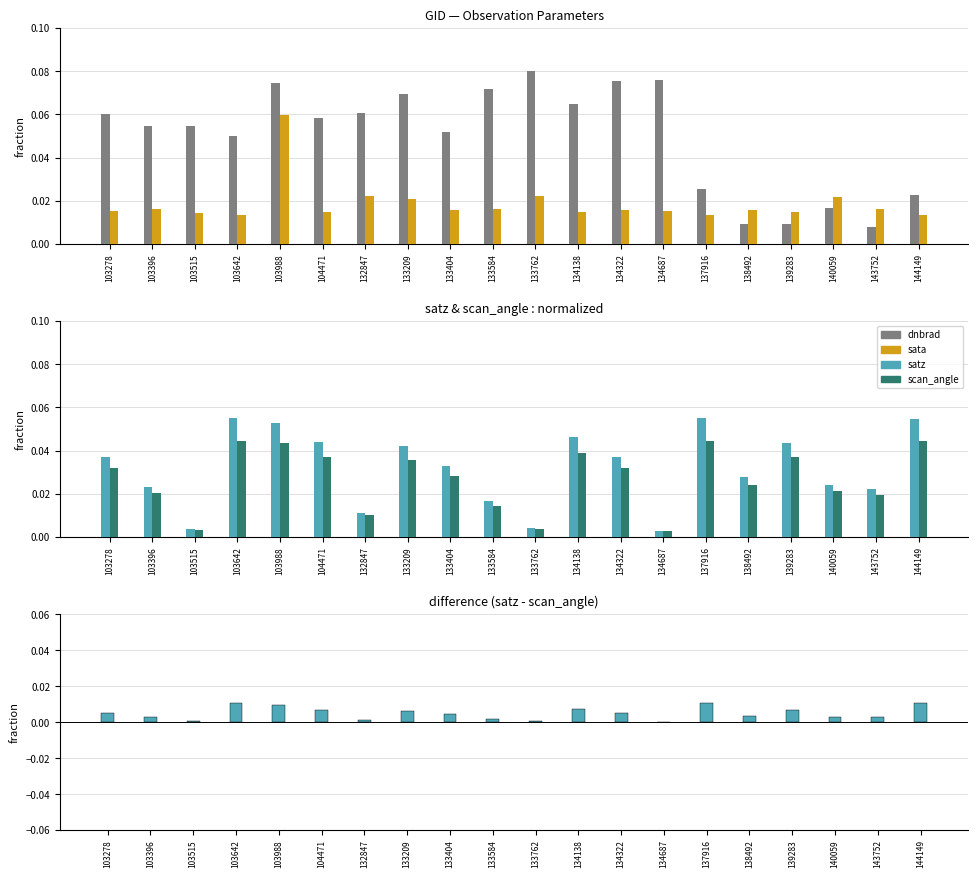

What is the total value across all series at 132847?

0.1